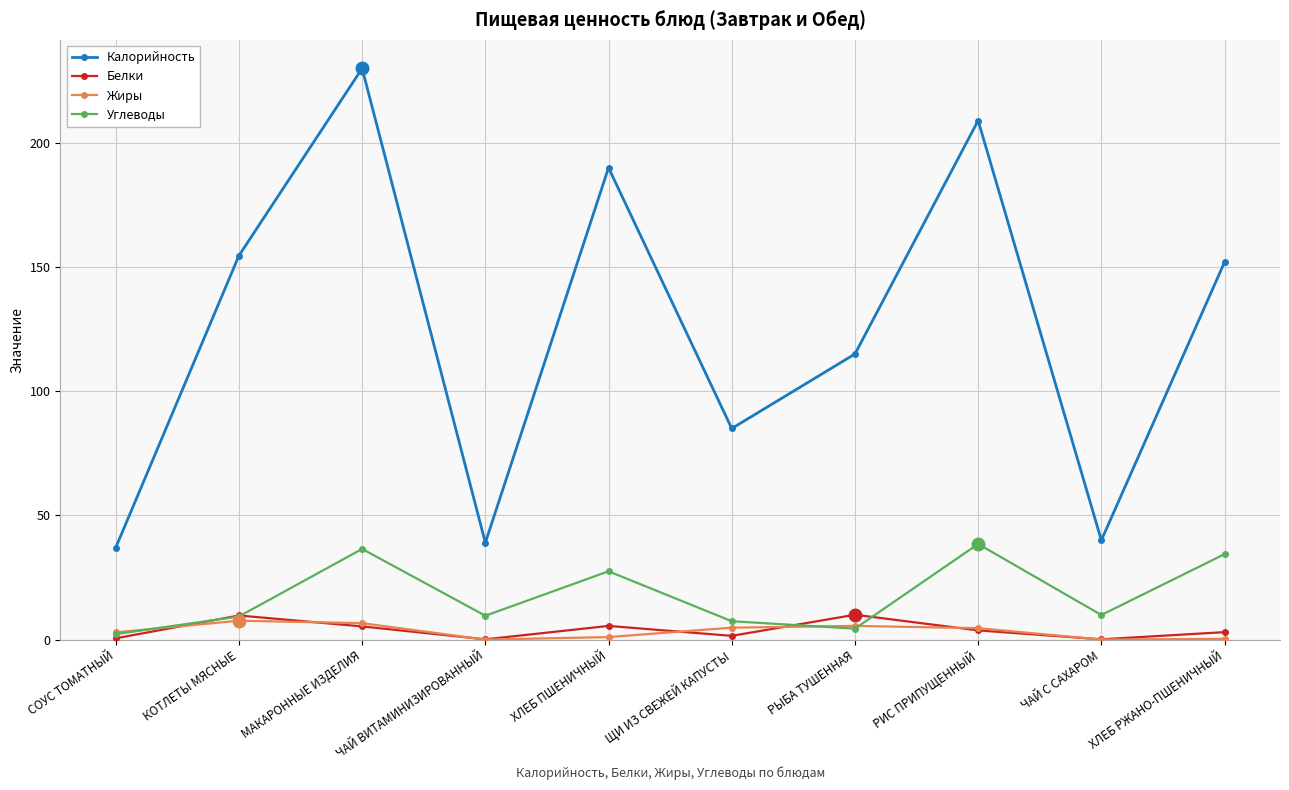

What is the total value across all series at ЧАЙ ВИТАМИНИЗИРОВАННЫЙ?

48.7